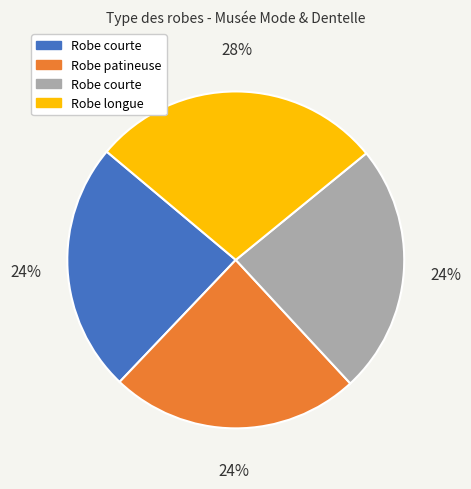

Count the number of slices in the pie.

4